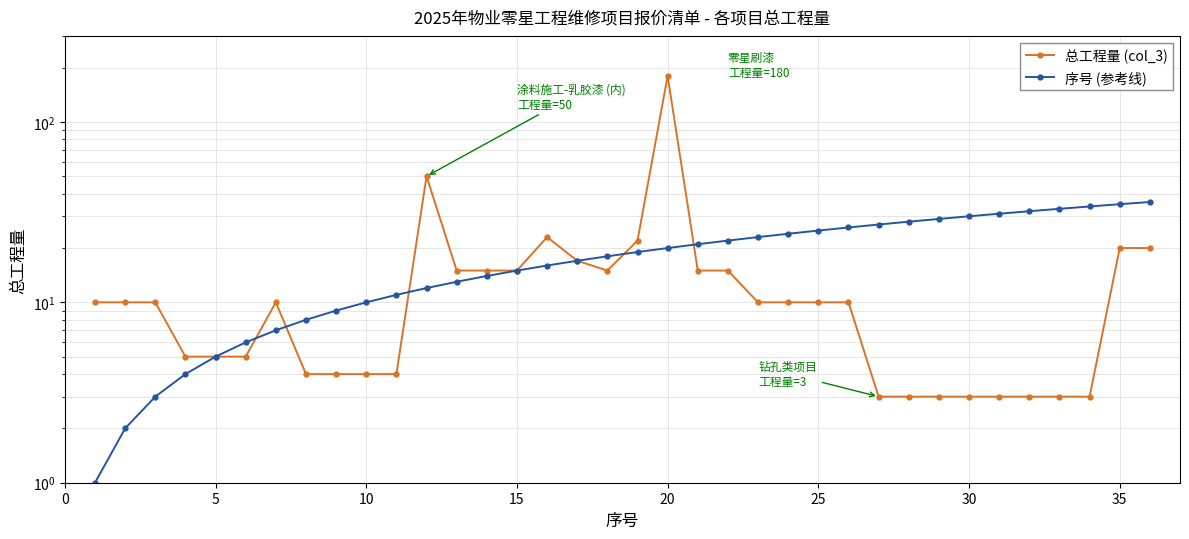

How many intersections are there between 总工程量 (col_3) and 序号 (参考线)?

5